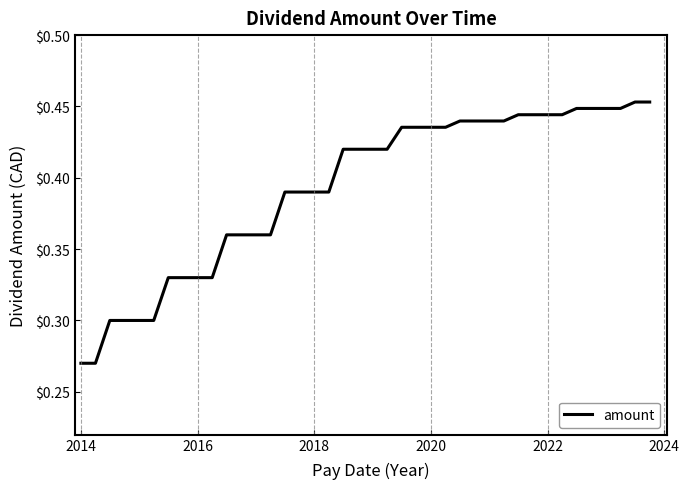

The chart shows a value of 0.5 at 2018. True or false?

False